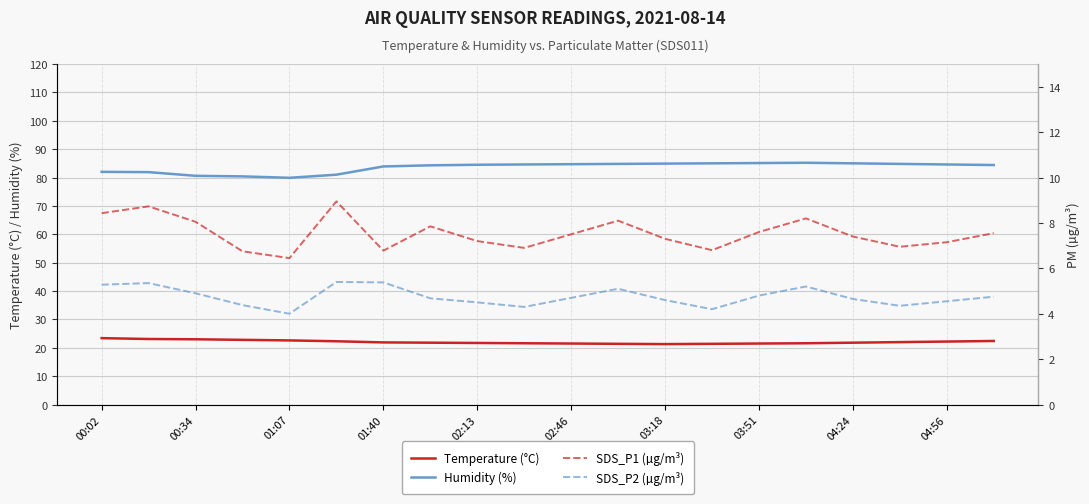

True or false: SDS_P1 (µg/m³) and Temperature (°C) cross at least once.

False